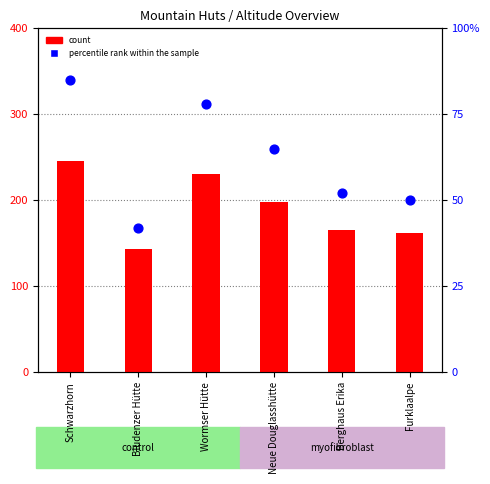

Is the value of count at Bludenzer Hütte greater than the value of percentile rank within the sample at Schwarzhorn?

Yes